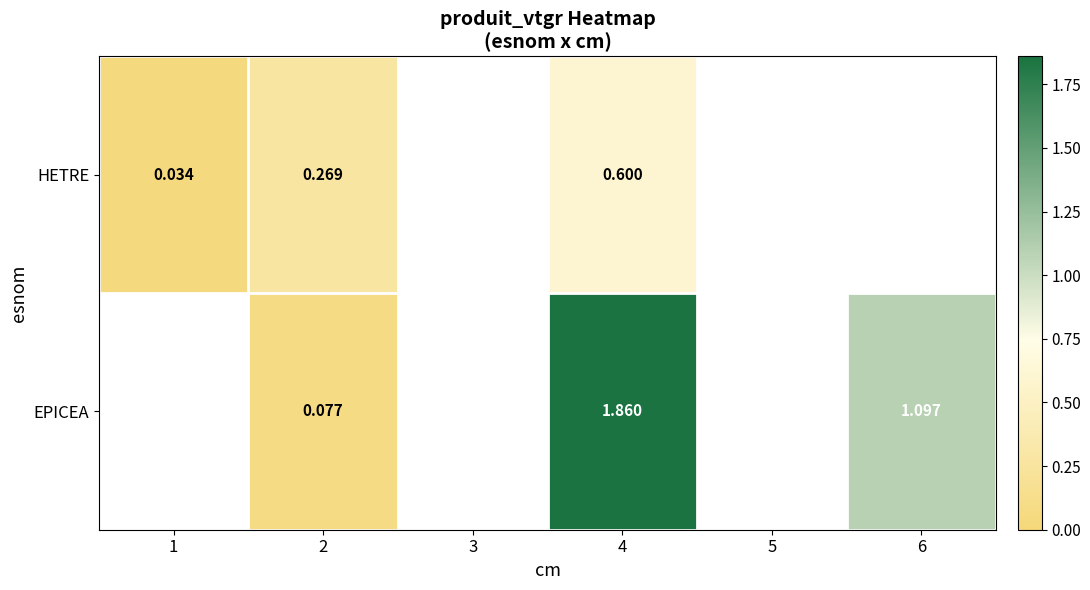

Which category has the lowest value across all series?

1